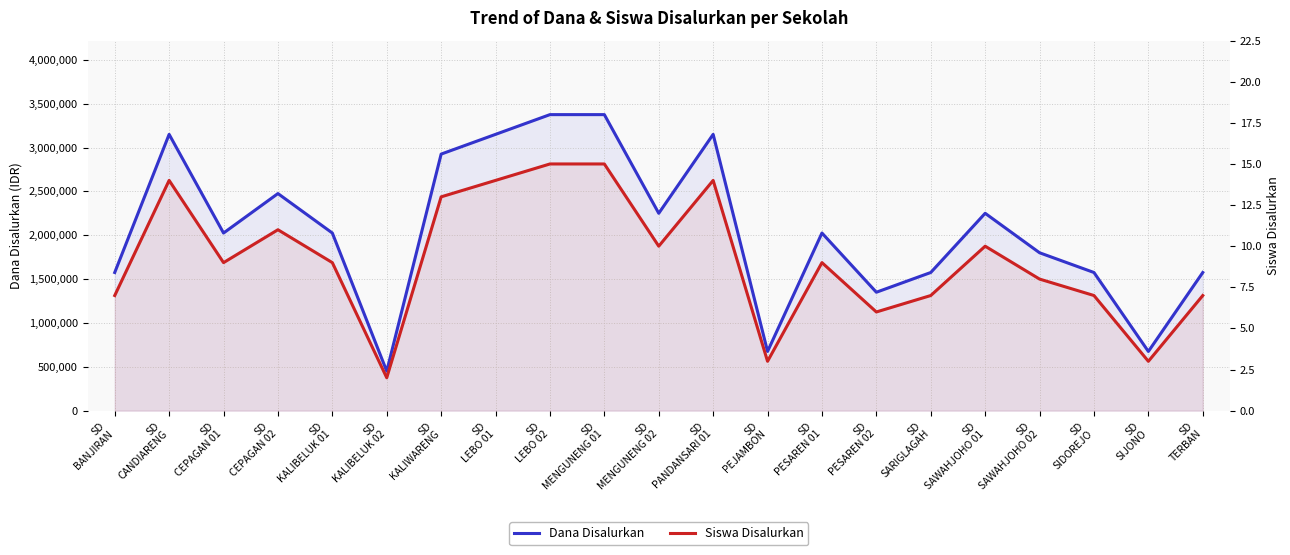

Where is Dana Disalurkan nearest to the value 1912500?

SD
CEPAGAN 01